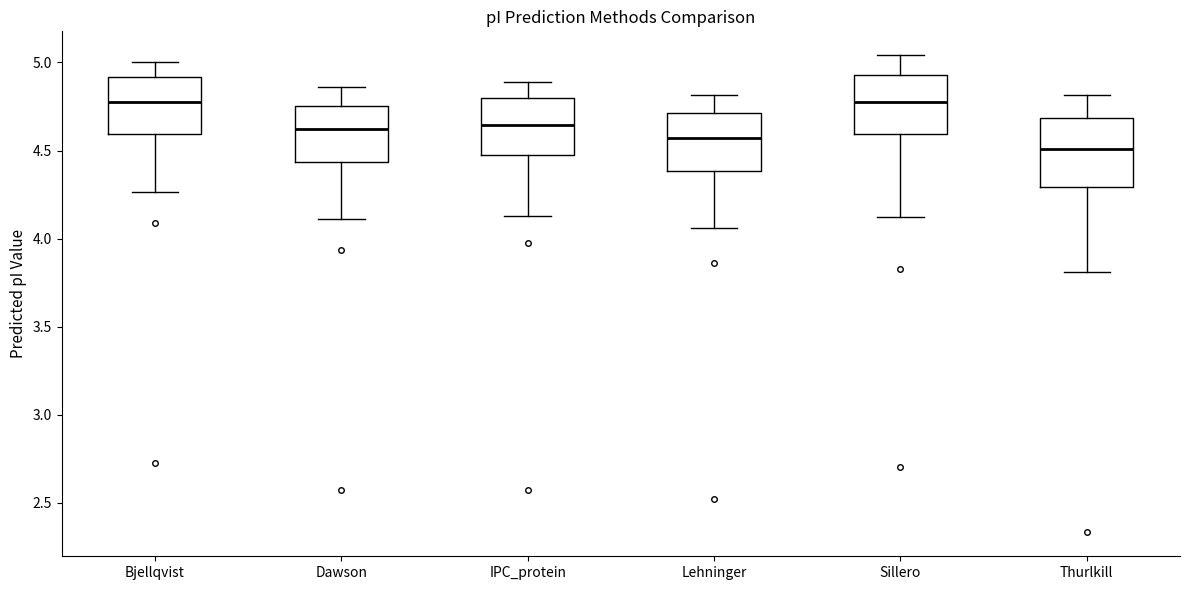

Reading left to right, read every box against the y-axis: the position of its median line, the range the box covers, and the ends of its whiskers. The values are not printed on the chart, so give them approximately, as read against the axis.

Bjellqvist: median 4.75, box 4.60 to 4.90, whiskers 4.25 to 5.00
Dawson: median 4.60, box 4.45 to 4.75, whiskers 4.10 to 4.85
IPC_protein: median 4.65, box 4.50 to 4.80, whiskers 4.15 to 4.90
Lehninger: median 4.55, box 4.40 to 4.70, whiskers 4.05 to 4.80
Sillero: median 4.75, box 4.60 to 4.95, whiskers 4.10 to 5.05
Thurlkill: median 4.50, box 4.30 to 4.70, whiskers 3.80 to 4.80